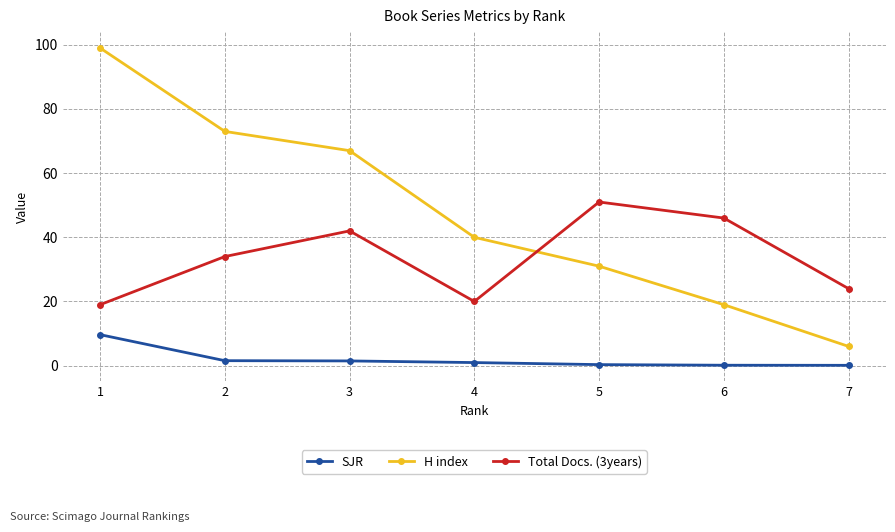

Which series has the widest spread of values?

H index